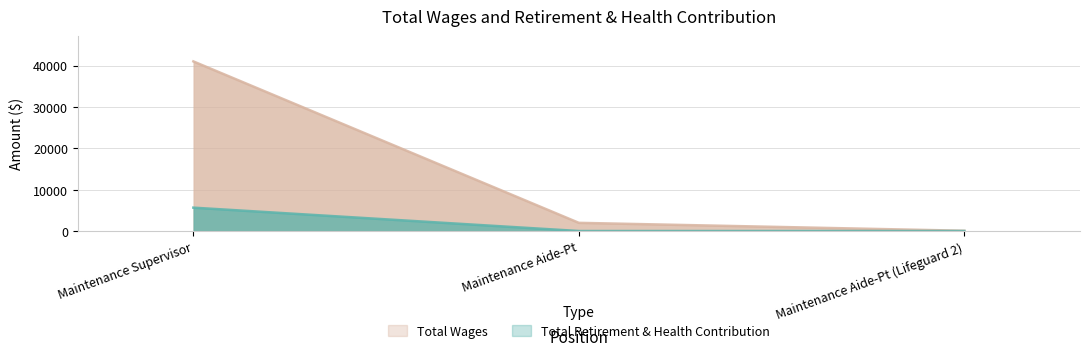

What position from the right is Maintenance Aide-Pt (Lifeguard 2)?

1